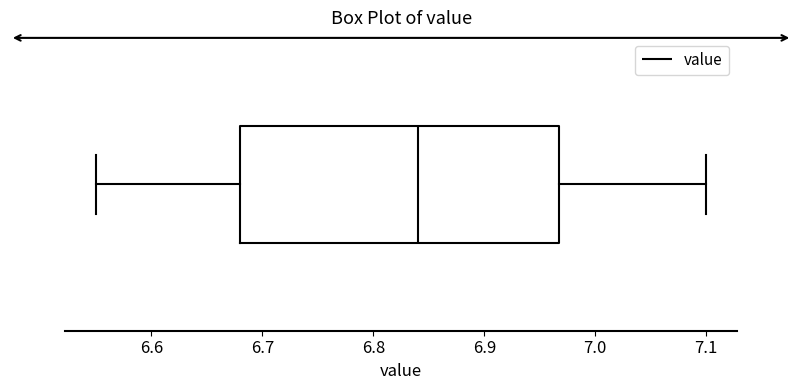

Transcribe this box plot: give where the median line is, the range the box spans, and where the two whiskers end, as read against the x-axis. The values are not printed on the chart, so give them approximately, as read against the axis.

median 6.84, box 6.68 to 6.97, whiskers 6.55 to 7.10